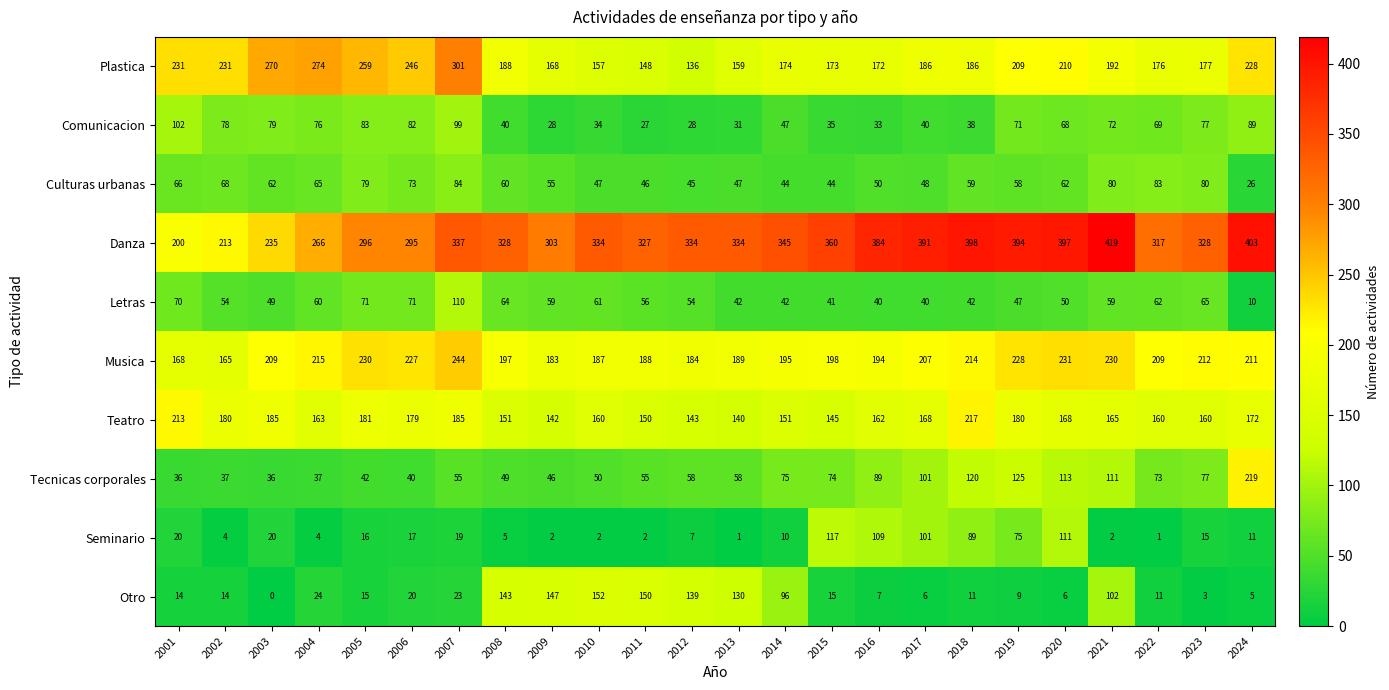

How many values in the Musica series are below 209?

12